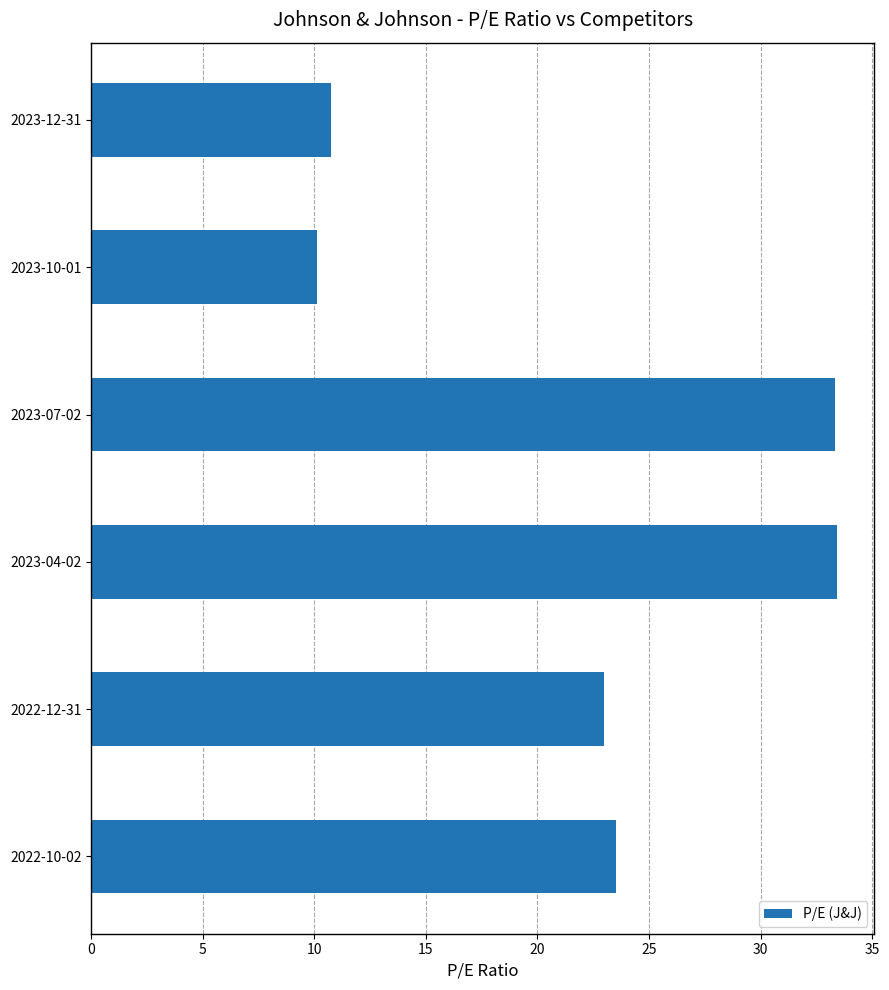

What is the maximum value shown in the chart?

33.4